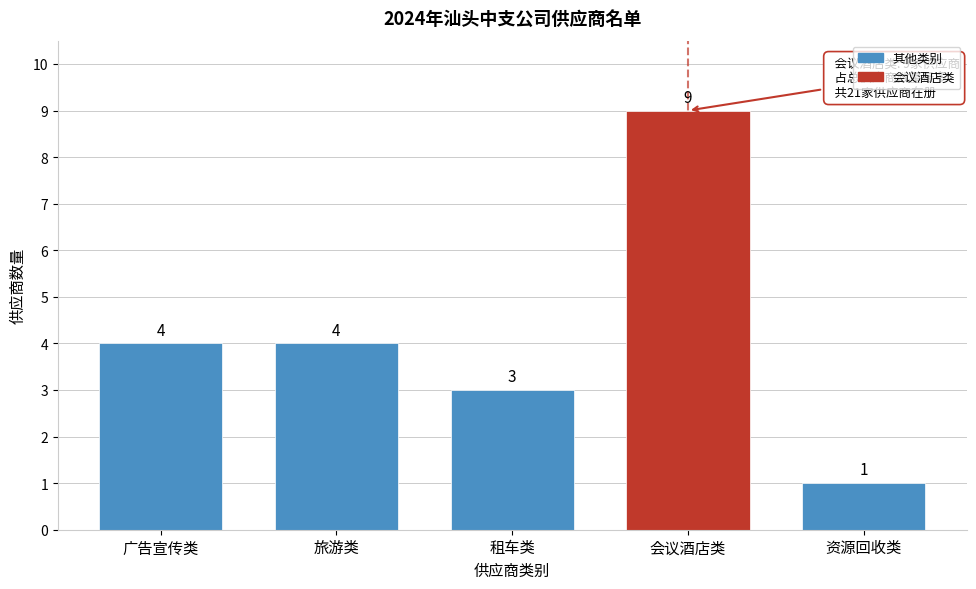

Reading left to right, extract all data points from this chart.

4	4	3	9	1